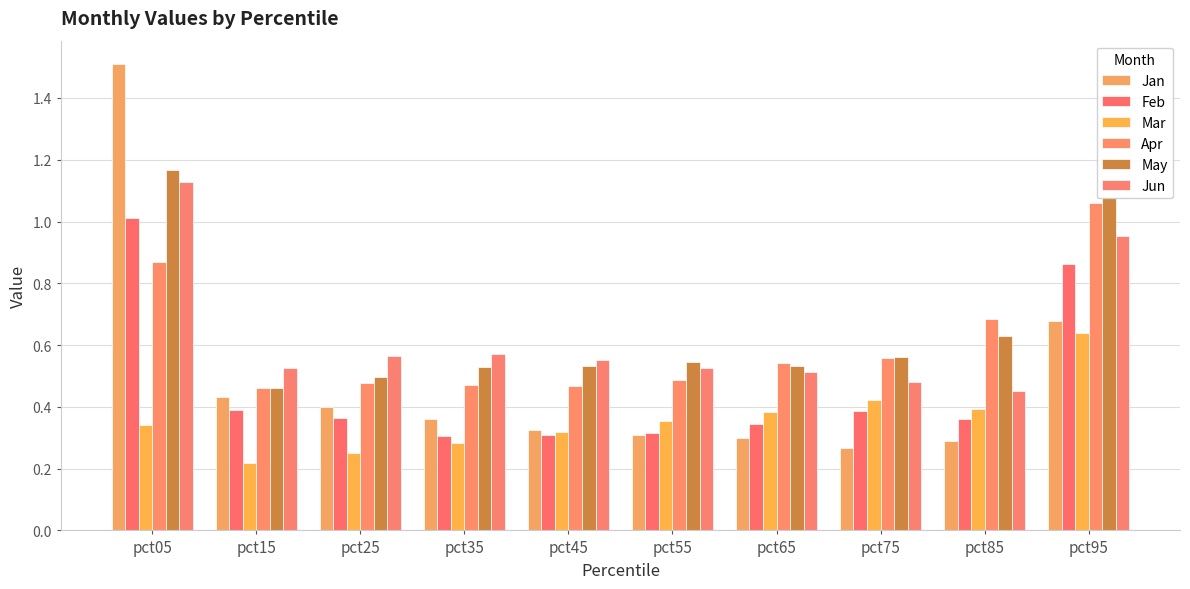

True or false: Feb has a value of 0.9 at pct95.

True